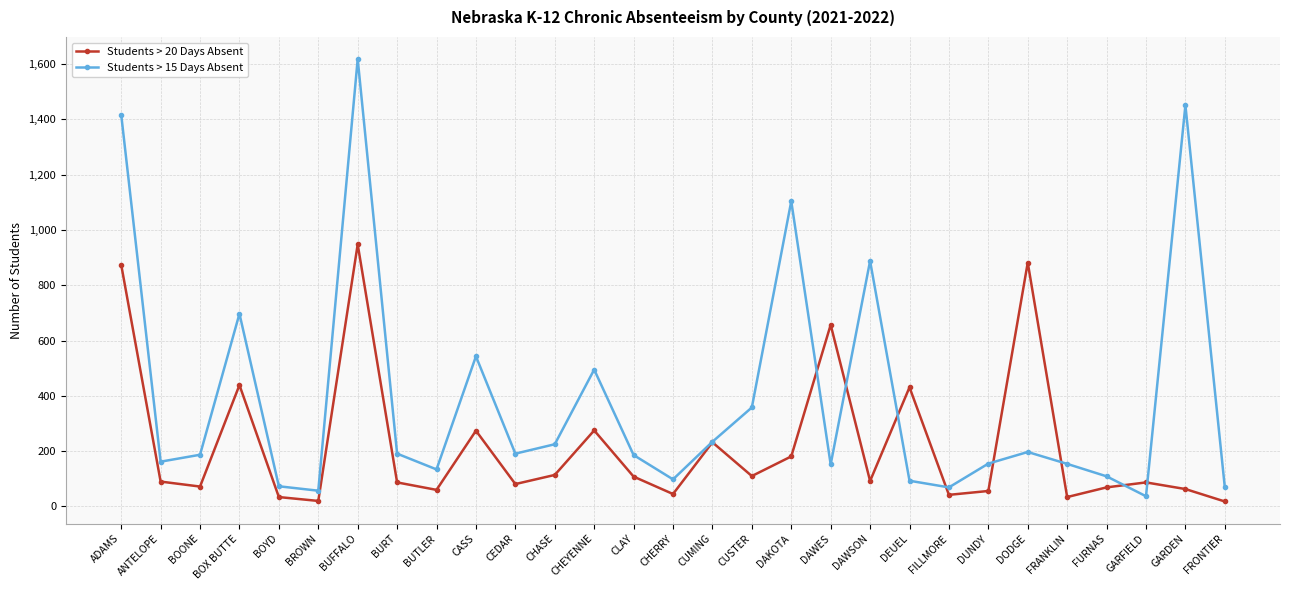

What is the label of the 26th point from the right?

BOX BUTTE